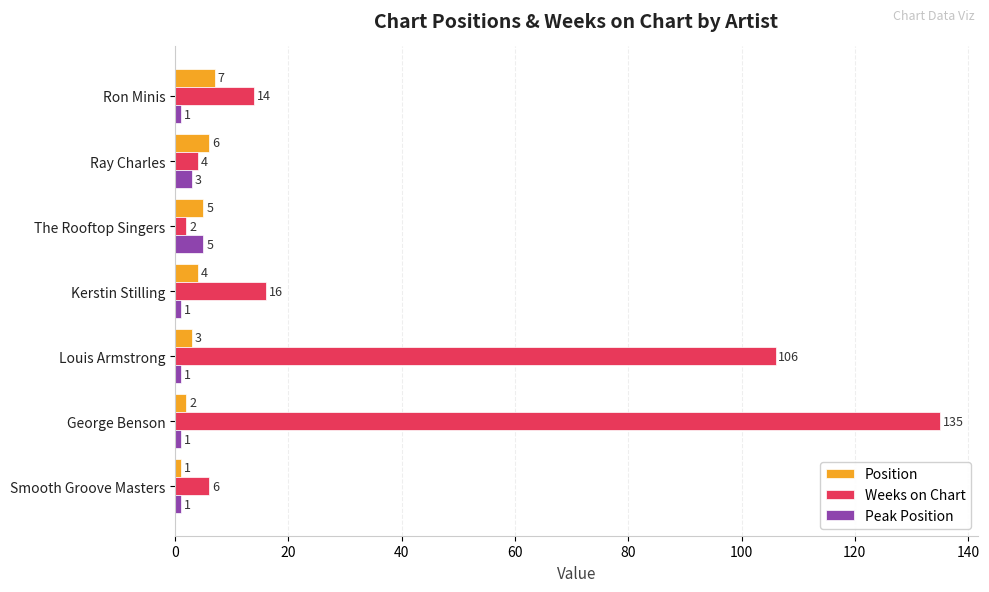

What is the average value of the Weeks on Chart series?

40